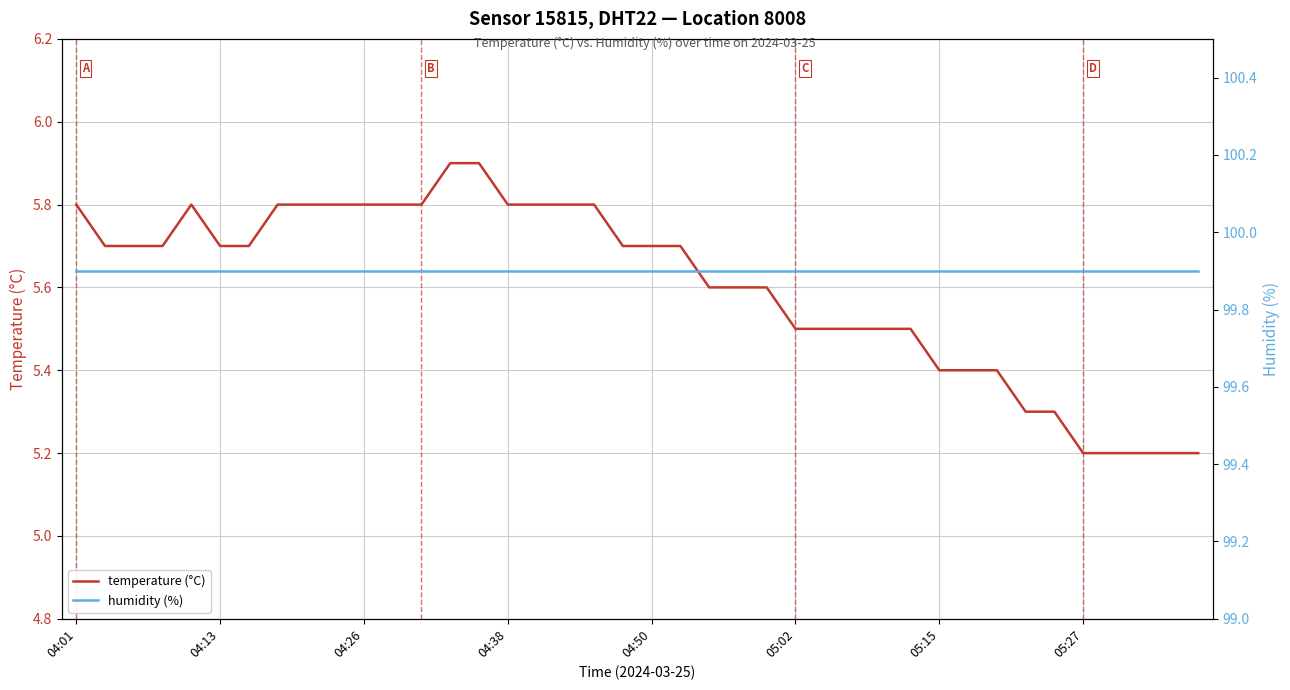

True or false: humidity (%) and temperature (°C) cross at least once.

False